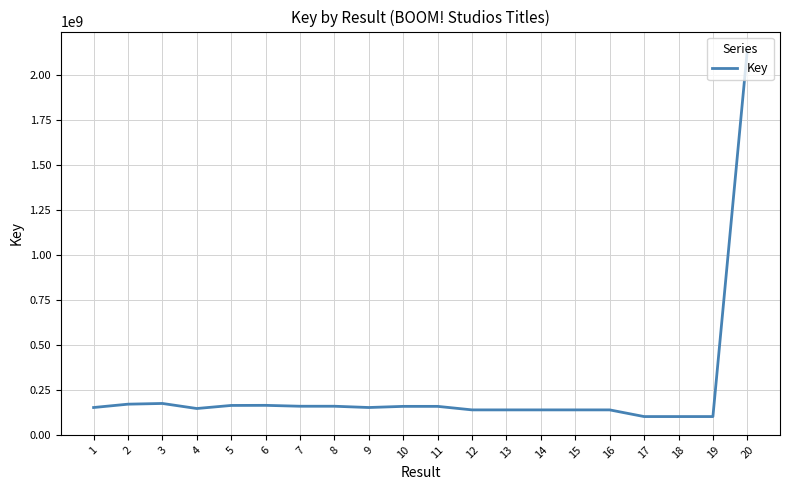

What is the smallest value displayed?

100711507